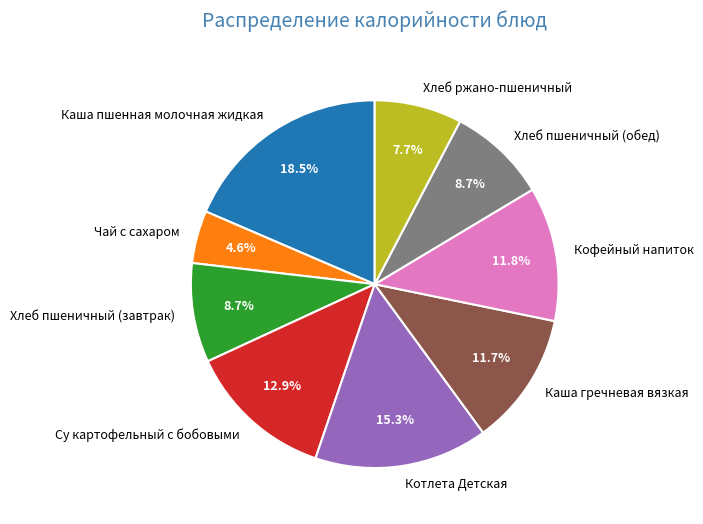

What is the largest slice in the pie chart?

Каша пшенная молочная жидкая